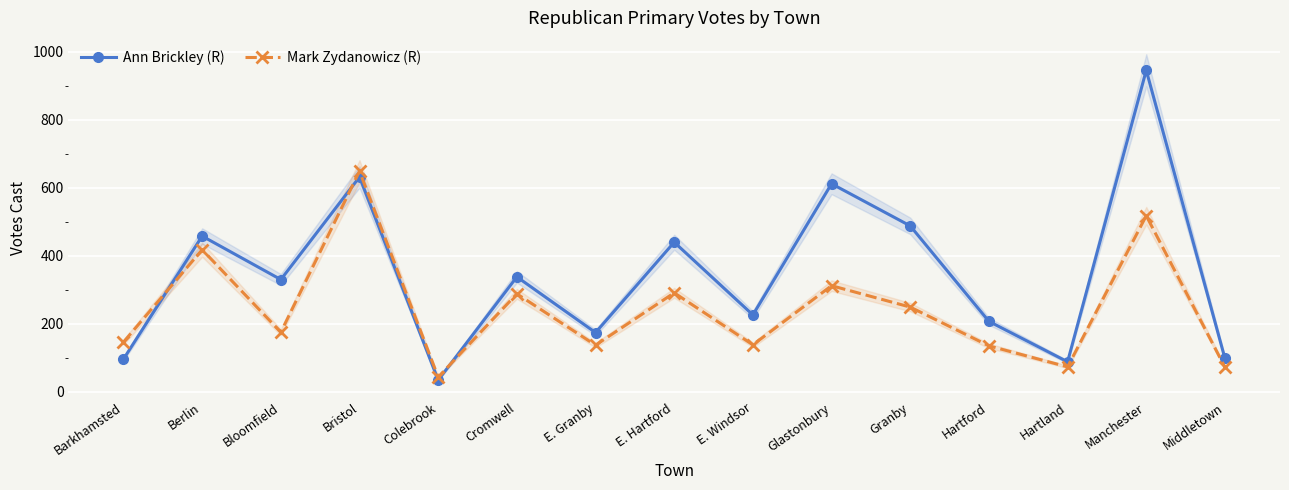

Which series has the largest range (max minus min)?

Ann Brickley (R)